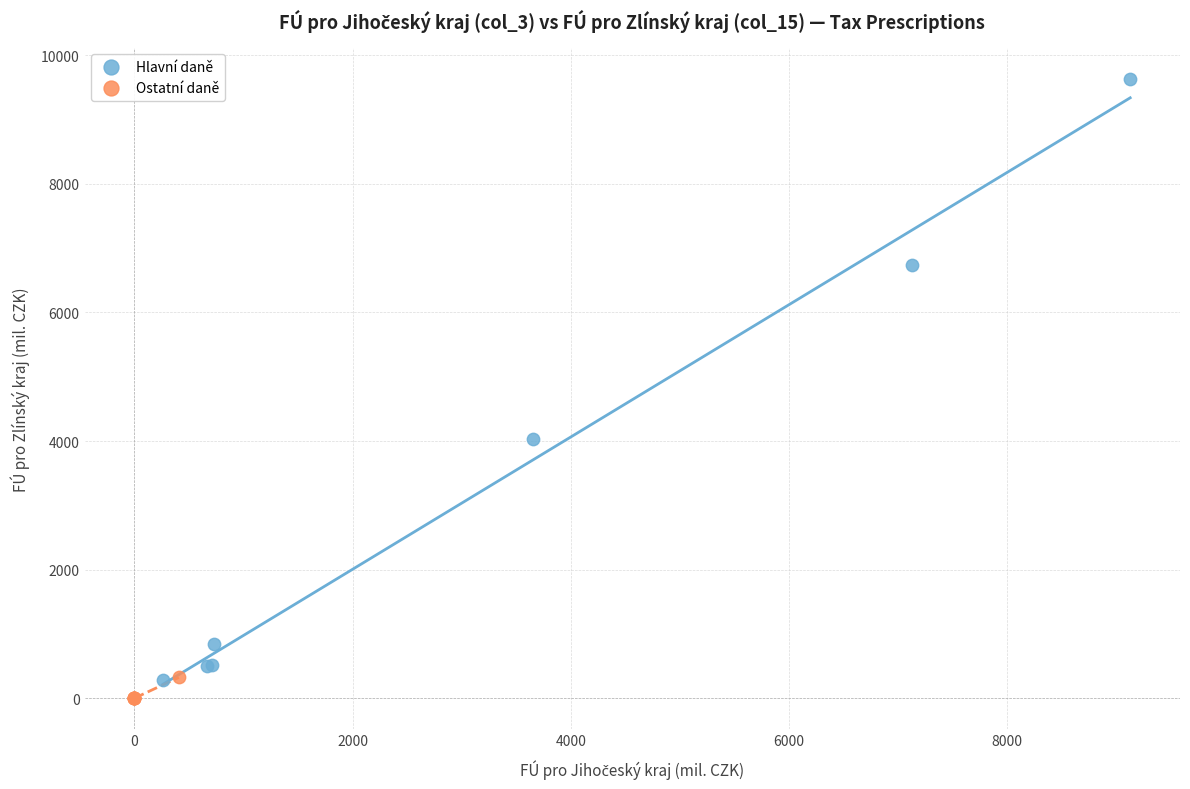

Which series has the widest spread of Y values?

Hlavní daně